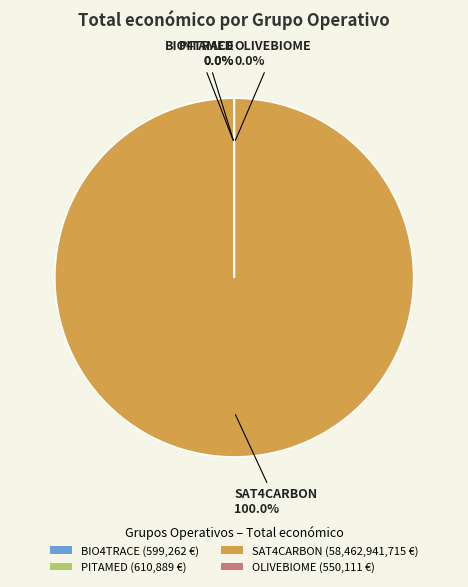

Is SAT4CARBON the majority of the pie?

Yes